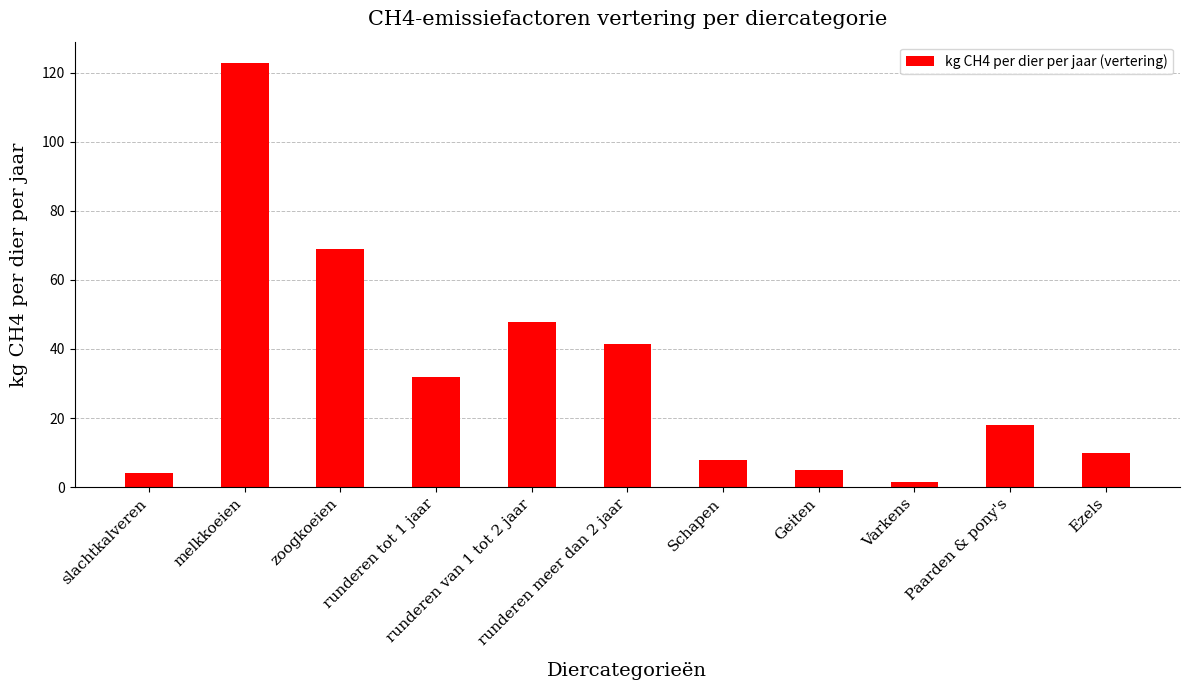

What is the label of the 7th bar from the left?

Schapen